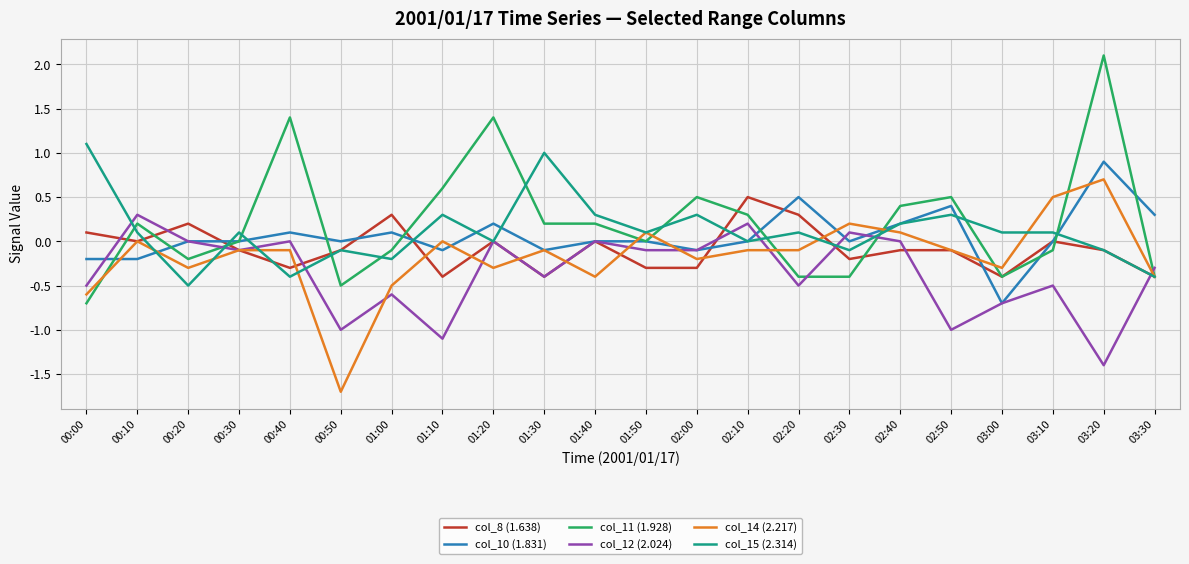

What position from the right is 03:10?

3